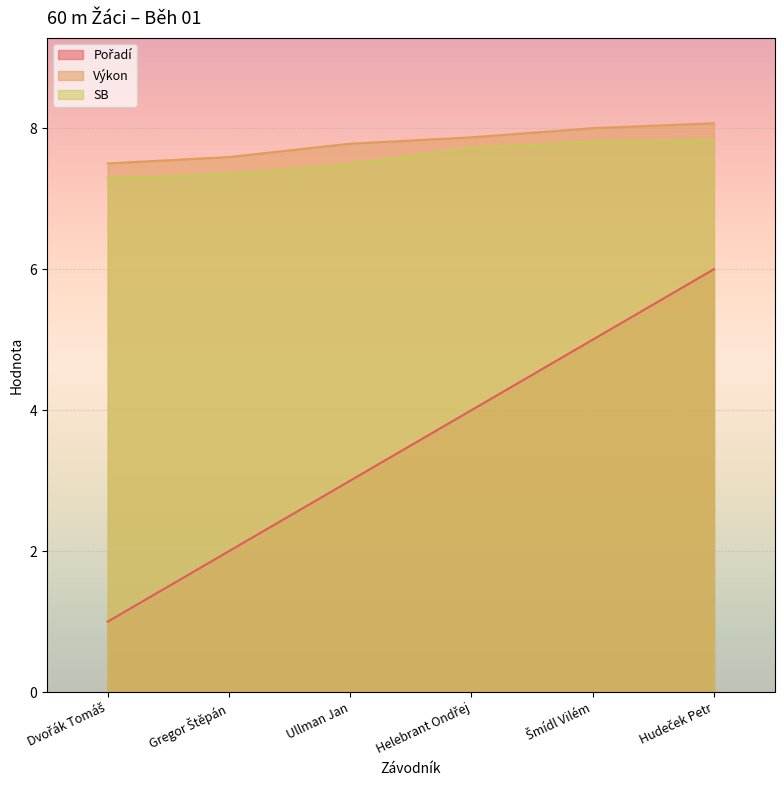

Reading left to right, extract all data points from this chart.

Pořadí: Dvořák Tomáš=1.0	Gregor Štěpán=2.0	Ullman Jan=3.0	Helebrant Ondřej=4.0	Šmídl Vilém=5.0	Hudeček Petr=6.0
Výkon: Dvořák Tomáš=7.5	Gregor Štěpán=7.6	Ullman Jan=7.8	Helebrant Ondřej=7.9	Šmídl Vilém=8.0	Hudeček Petr=8.1
SB: Dvořák Tomáš=7.3	Gregor Štěpán=7.3	Ullman Jan=7.5	Helebrant Ondřej=7.7	Šmídl Vilém=7.8	Hudeček Petr=7.8